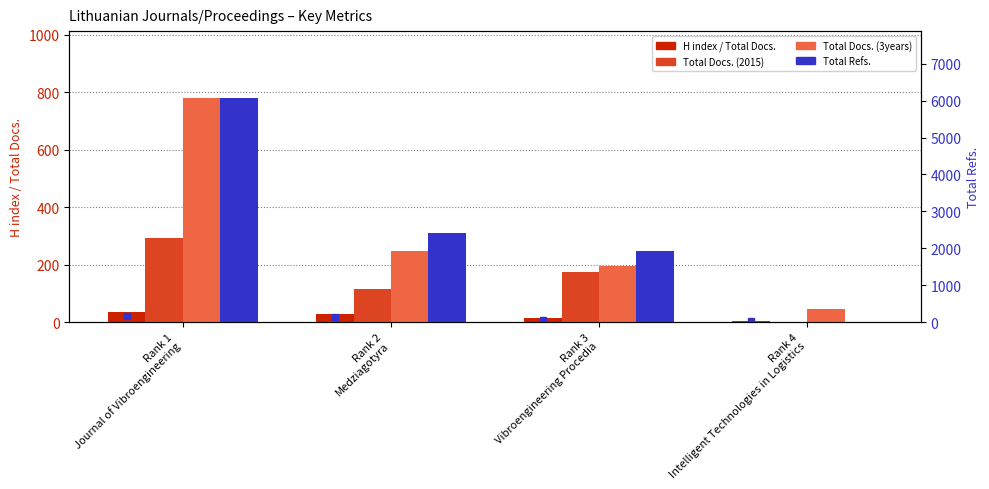

Which label corresponds to the largest value in the chart?

Rank 1
Journal of Vibroengineering